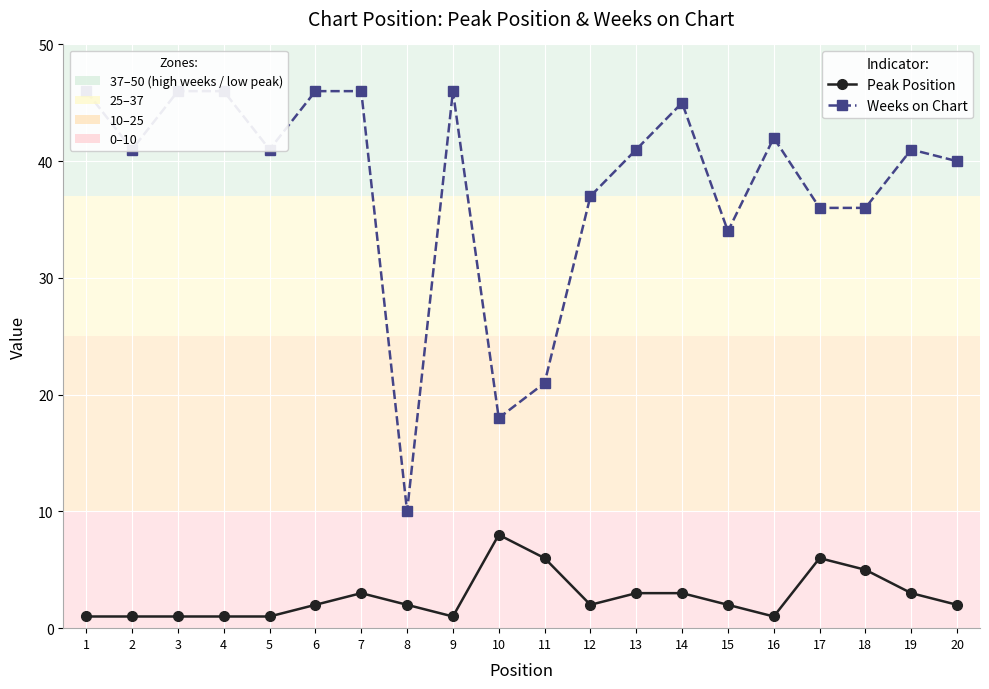

Reading right to left, transcribe all the data shown in this chart.

Peak Position: 2	3	5	6	1	2	3	3	2	6	8	1	2	3	2	1	1	1	1	1
Weeks on Chart: 40	41	36	36	42	34	45	41	37	21	18	46	10	46	46	41	46	46	41	46